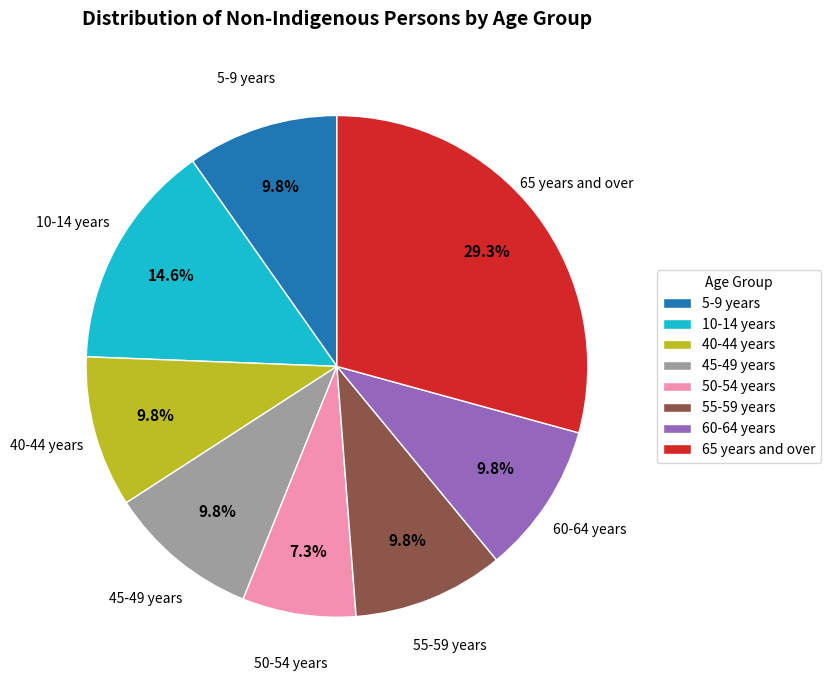

Count the number of slices in the pie.

8